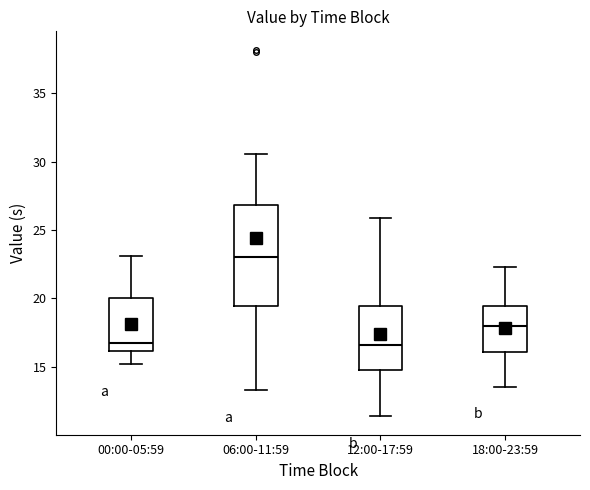

Reading left to right, transcribe this box plot: for each box, give where its median line is, the range the box spans, and where its two whiskers end, as read against the y-axis. The values are not printed on the chart, so give them approximately, as read against the axis.

00:00-05:59: median 17.0, box 16.0 to 20.0, whiskers 15.0 to 23.0
06:00-11:59: median 23.0, box 19.5 to 27.0, whiskers 13.5 to 30.5
12:00-17:59: median 16.5, box 15.0 to 19.5, whiskers 11.5 to 26.0
18:00-23:59: median 18.0, box 16.0 to 19.5, whiskers 13.5 to 22.5